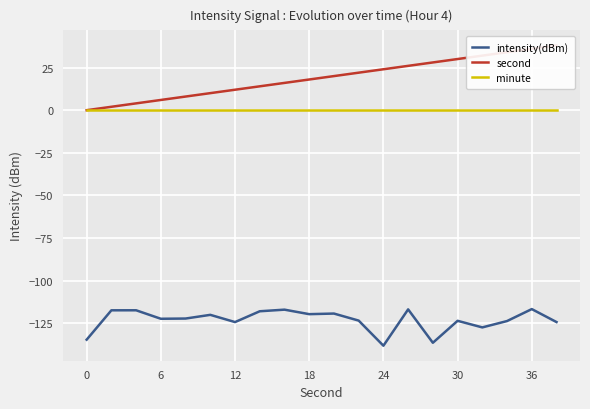

True or false: minute and intensity(dBm) cross at least once.

False